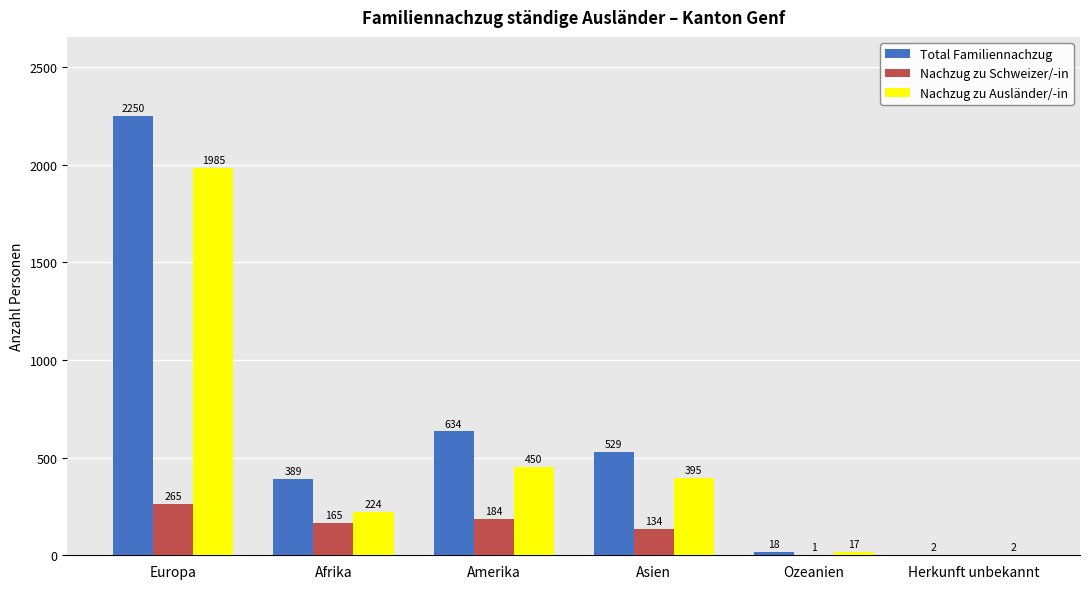

Between Afrika and Herkunft unbekannt, which series saw the biggest shift?

Total Familiennachzug